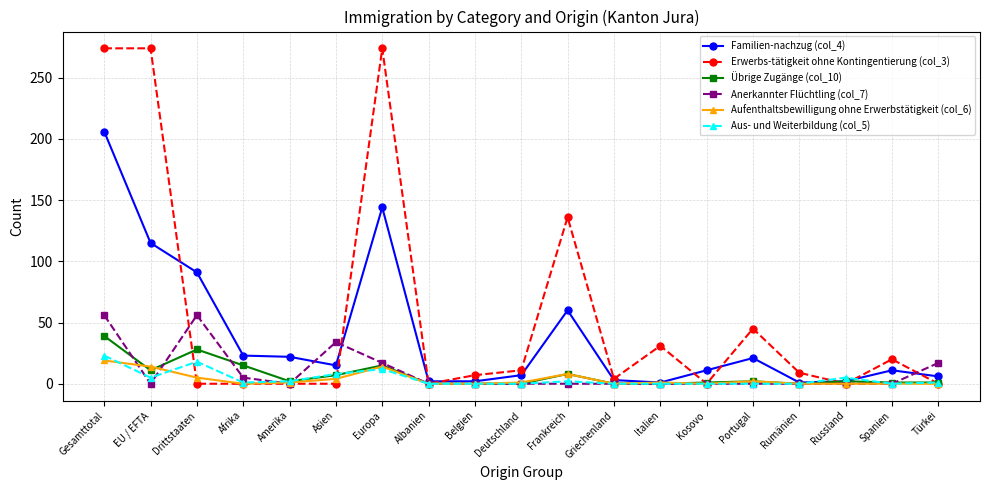

How many data points does each series have?

19